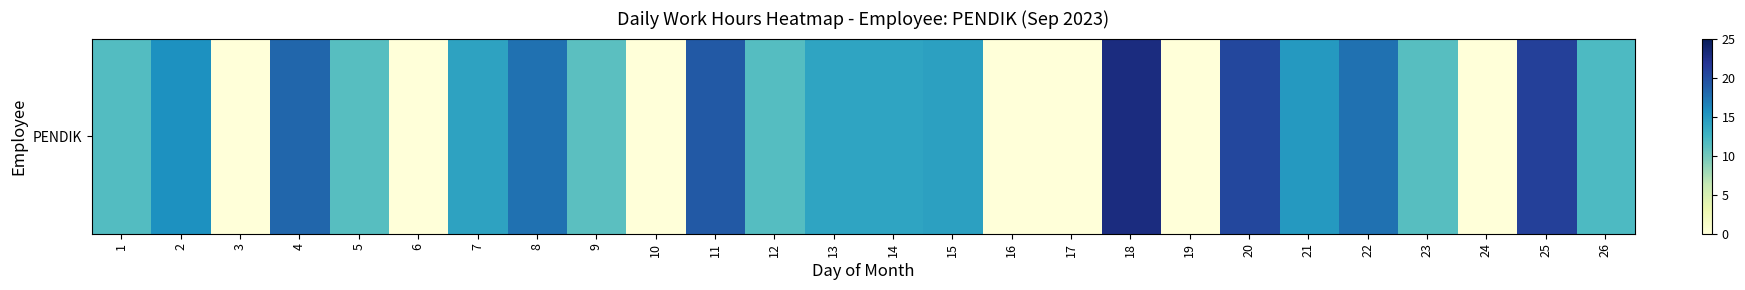

How many data points are less than 13?

13